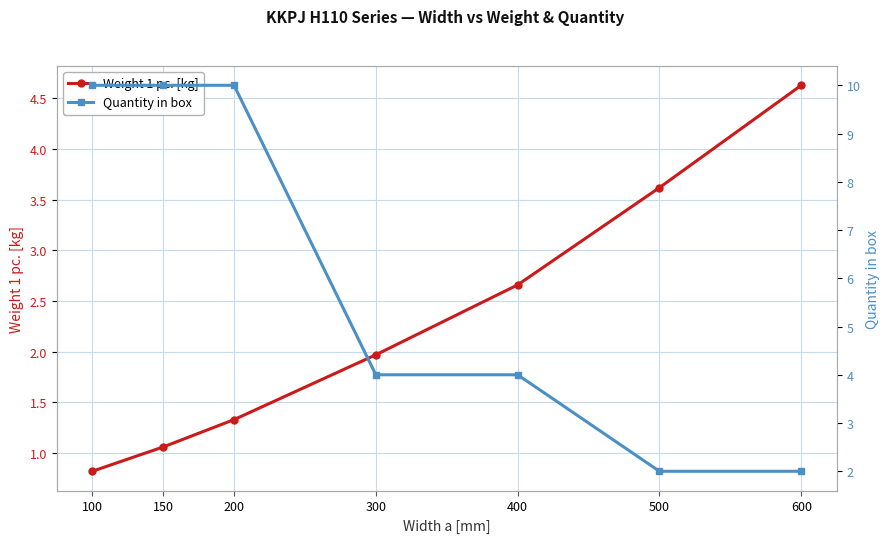

Which series has the largest range (max minus min)?

Quantity in box